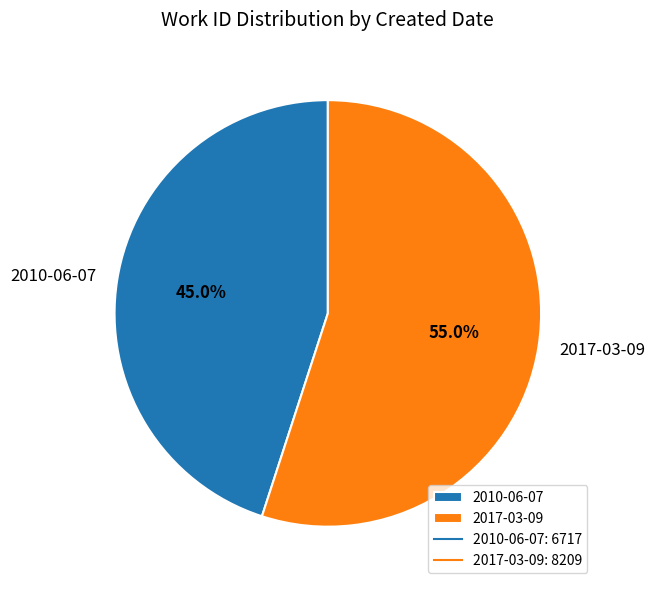

Which slice is the largest?

2017-03-09